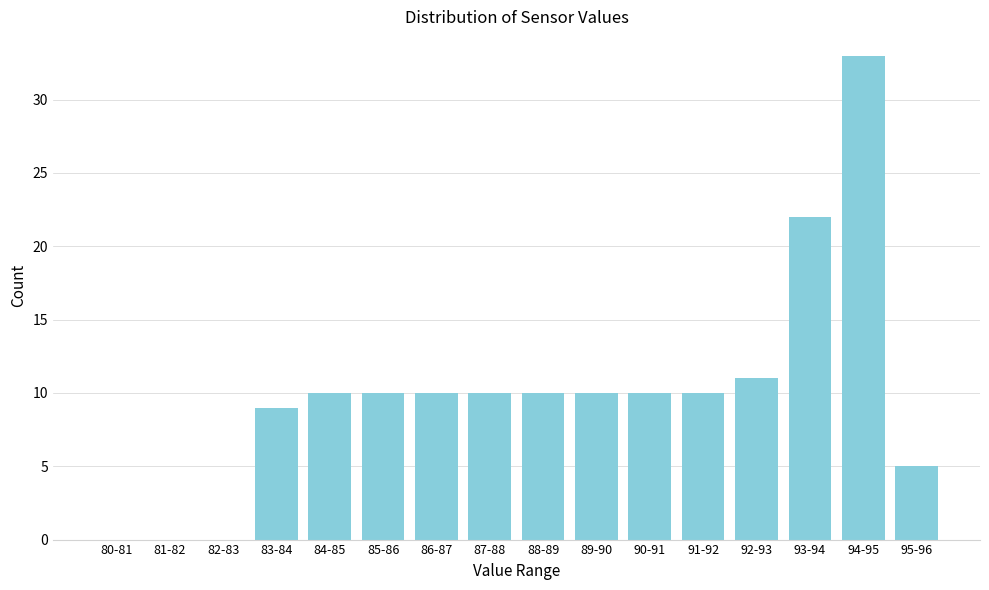

Reading left to right, transcribe all the data shown in this chart.

80-81=0	81-82=0	82-83=0	83-84=9	84-85=10	85-86=10	86-87=10	87-88=10	88-89=10	89-90=10	90-91=10	91-92=10	92-93=11	93-94=22	94-95=33	95-96=5